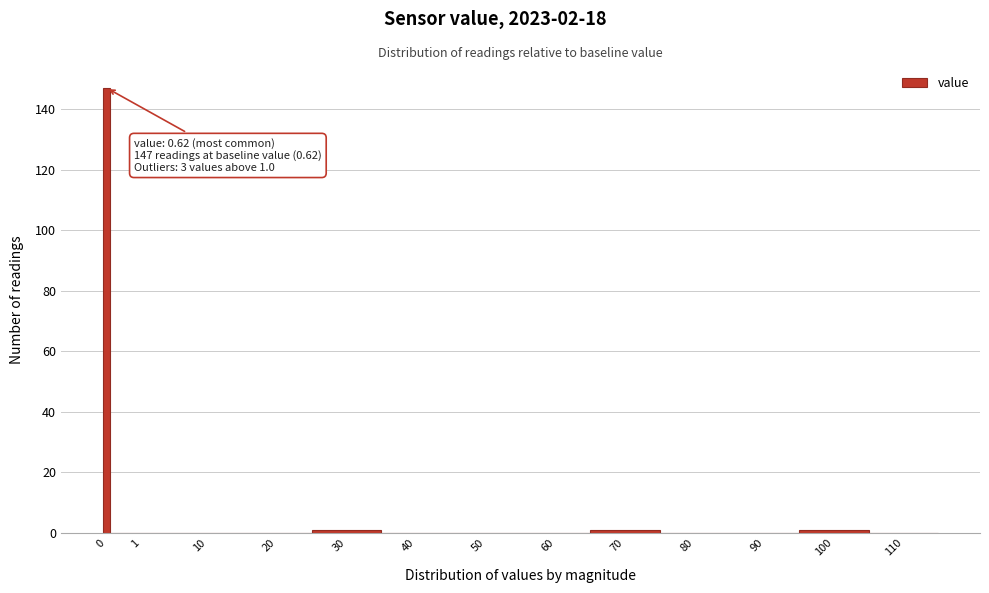

Reading right to left, extract all data points from this chart.

110=0	100=1	90=0	80=0	70=1	60=0	50=0	40=0	30=1	20=0	10=0	1=0	0=147